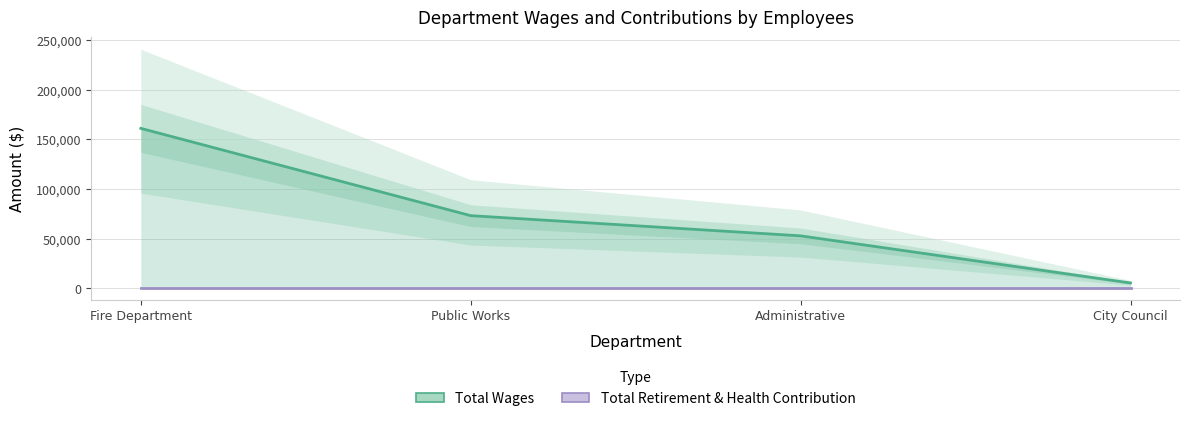

What is the difference between the highest and lowest values at City Council?

5286